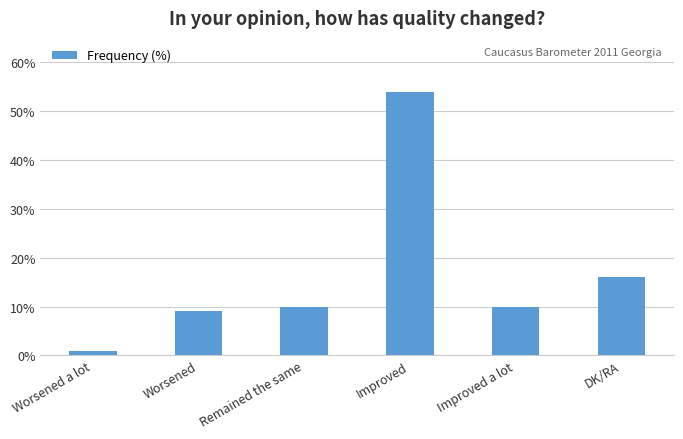

Does the chart contain any negative values?

No